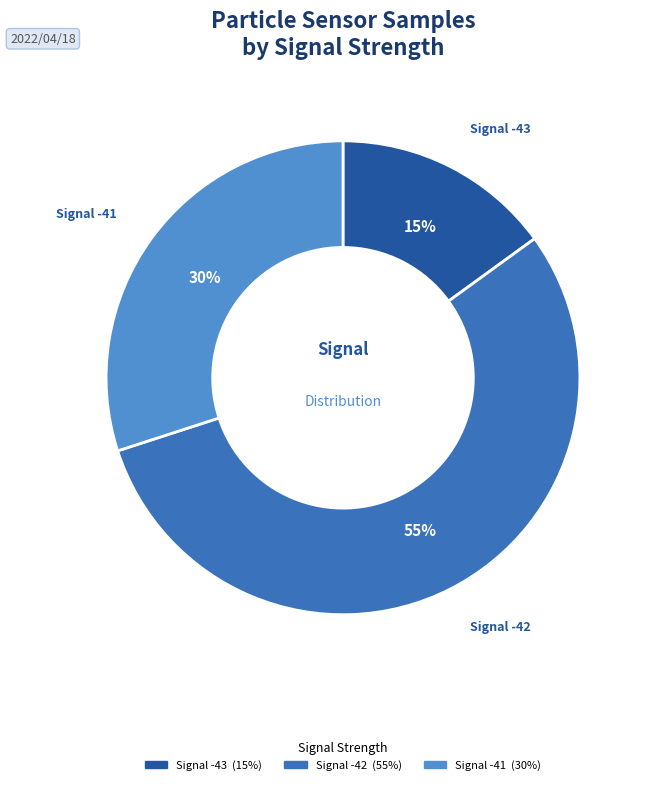

Is there a majority slice in this chart?

Yes